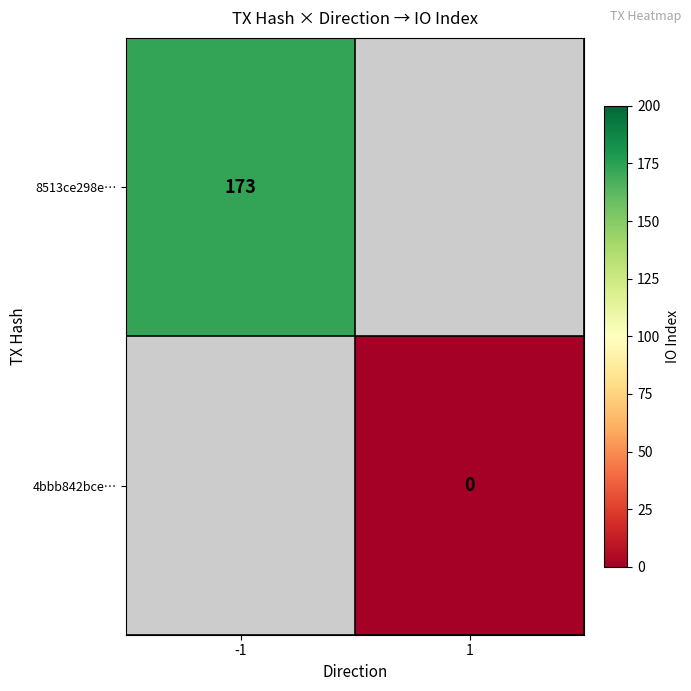

Is it true that 8513ce298e… equals 173 at -1?

True